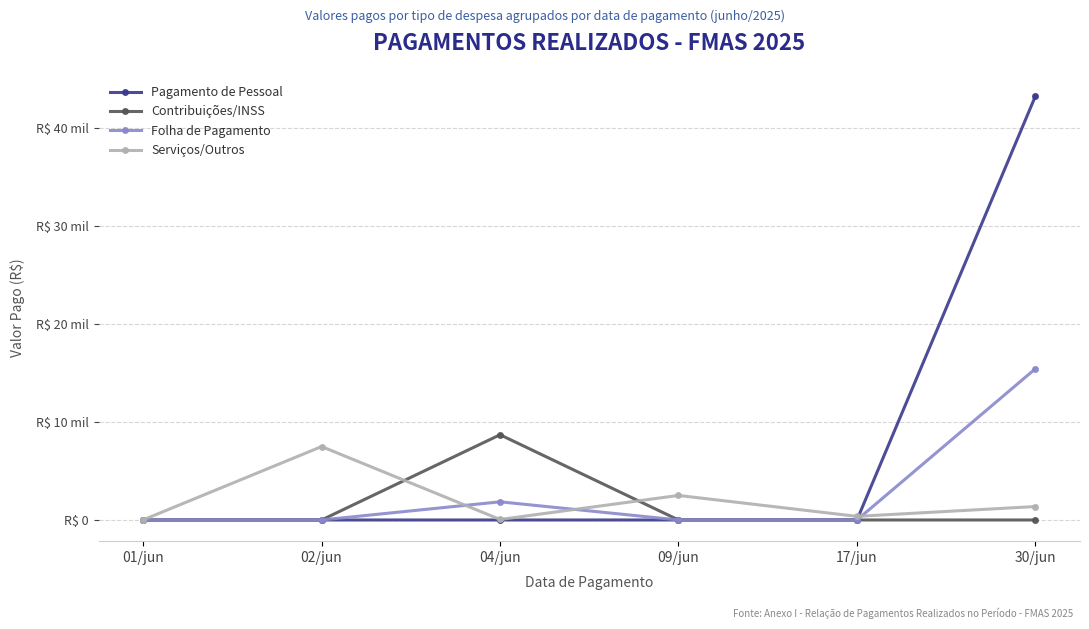

What are all the series names shown in the legend?

Pagamento de Pessoal, Contribuições/INSS, Folha de Pagamento, Serviços/Outros